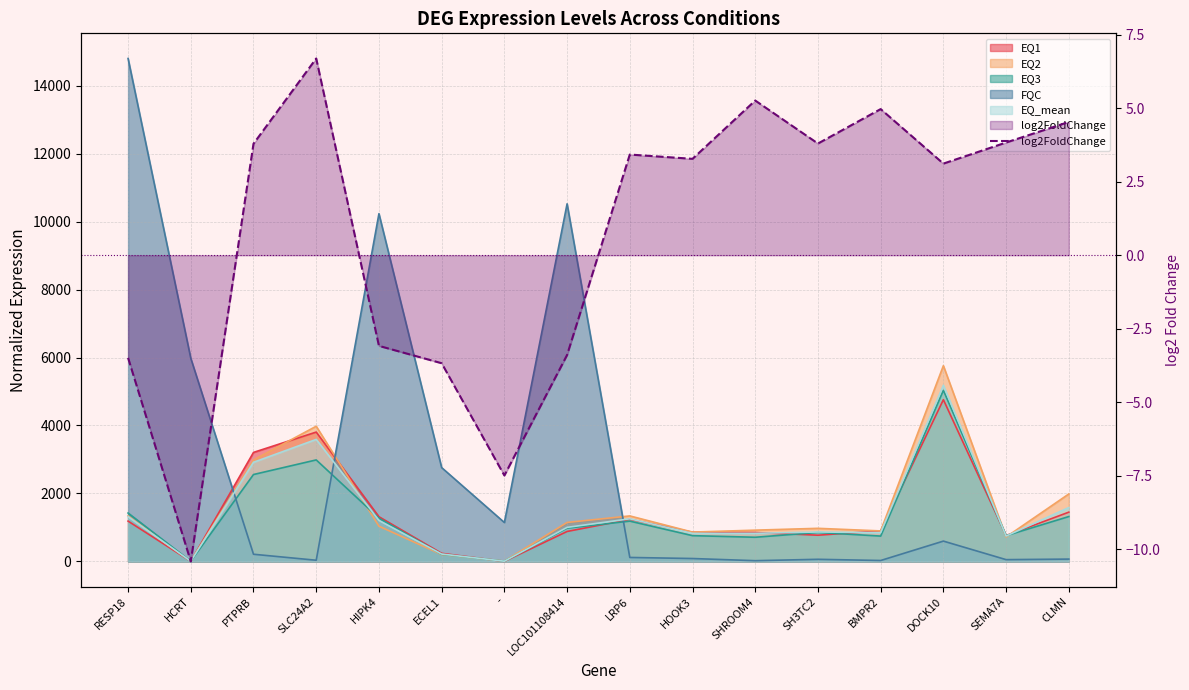

List the labels in order of value, largest first.

SLC24A2, SHROOM4, BMPR2, CLMN, SEMA7A, SH3TC2, PTPRB, LRP6, HOOK3, DOCK10, HIPK4, LOC101108414, RESP18, ECEL1, -, HCRT